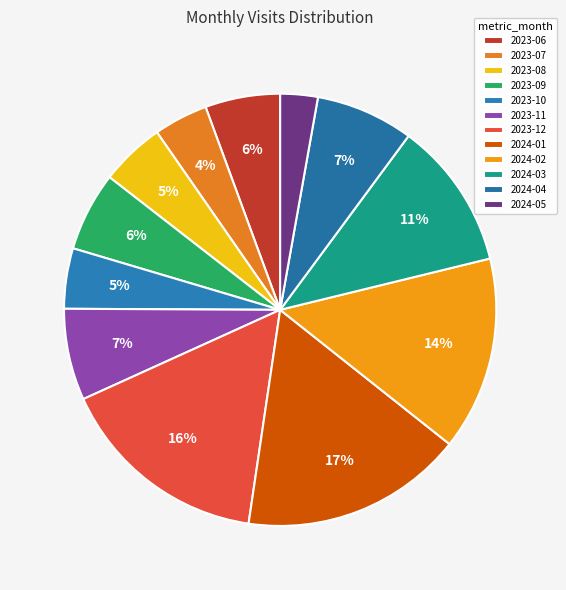

Is it true that 2024-01 is 17% of the pie?

True